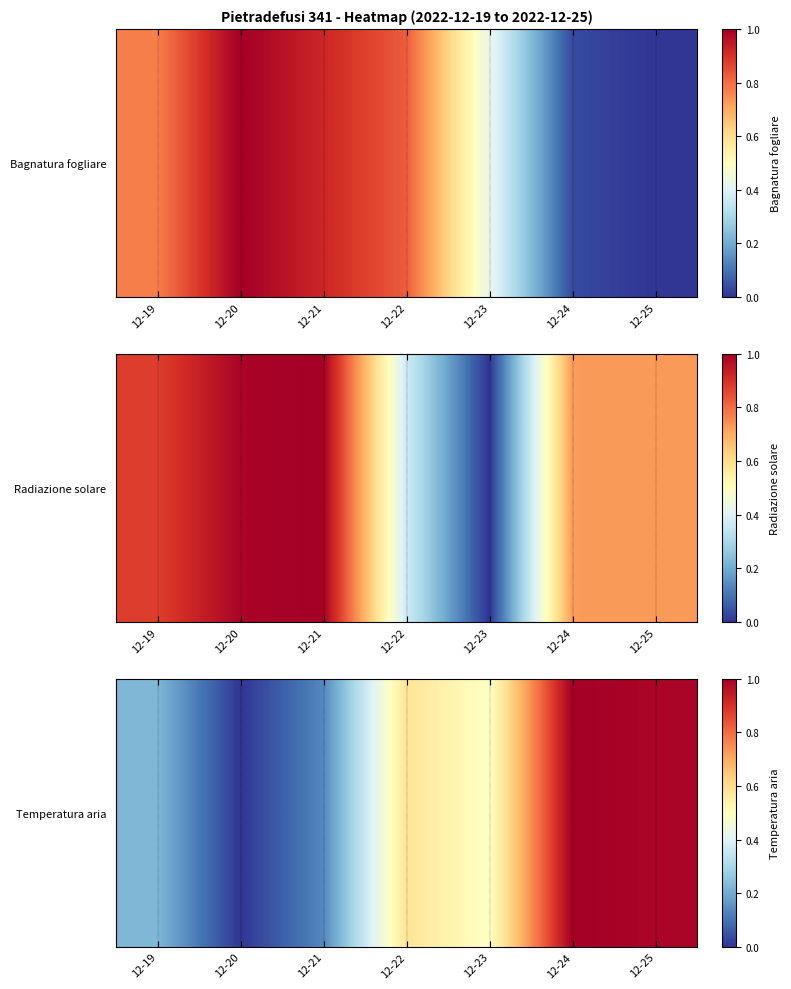

Which category has the lowest value across all series?

12-20